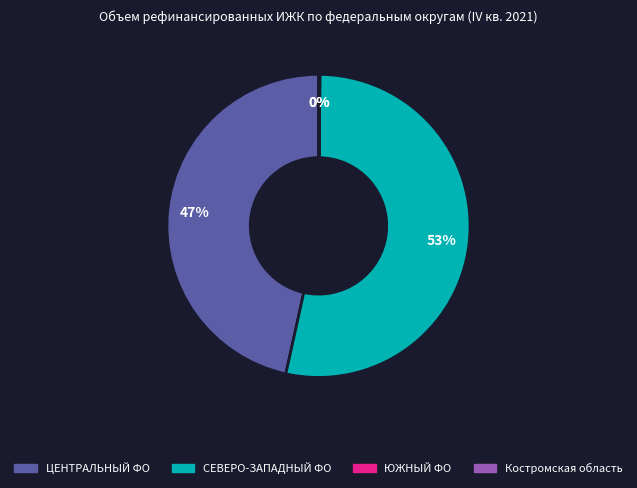

Which category accounts for the majority?

СЕВЕРО-ЗАПАДНЫЙ ФО